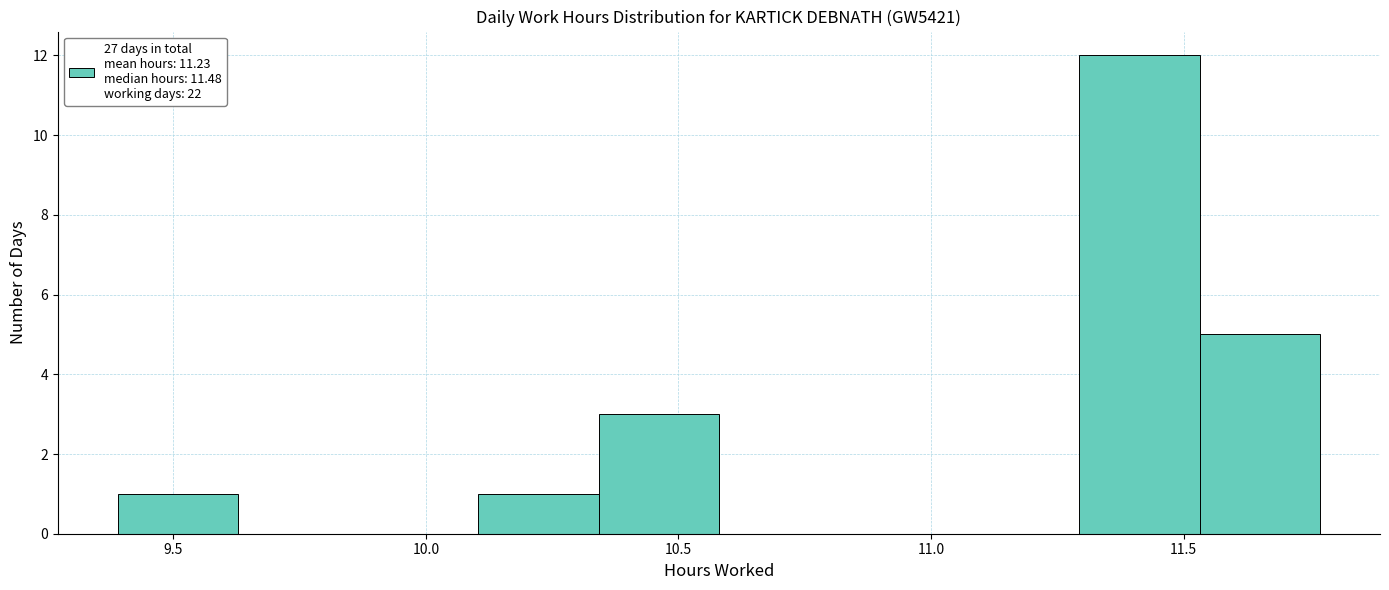

What is the height of the bar covering 10.10 to 10.35 on the x-axis? Neither the bar edges nor the heights are printed on the chart, so give them approximately, as read against the axes.

1